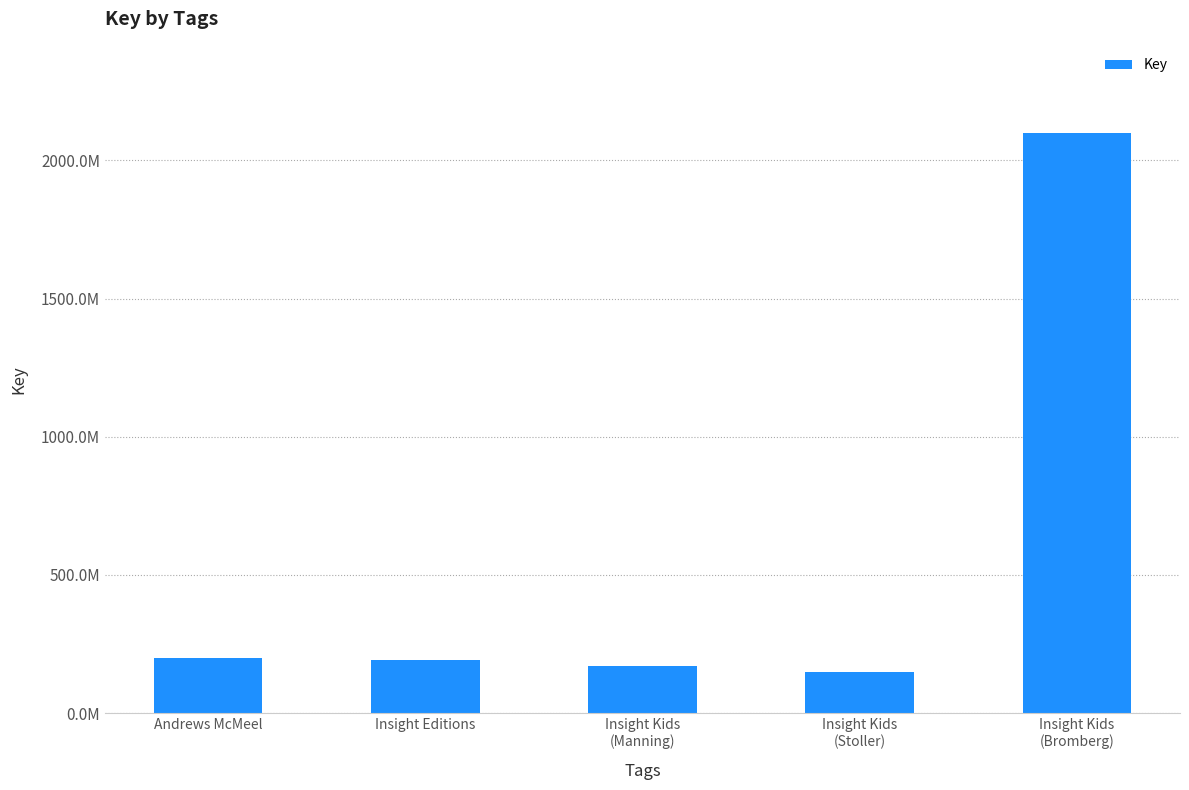

Where is the data nearest to the value 1123558662?

Andrews McMeel